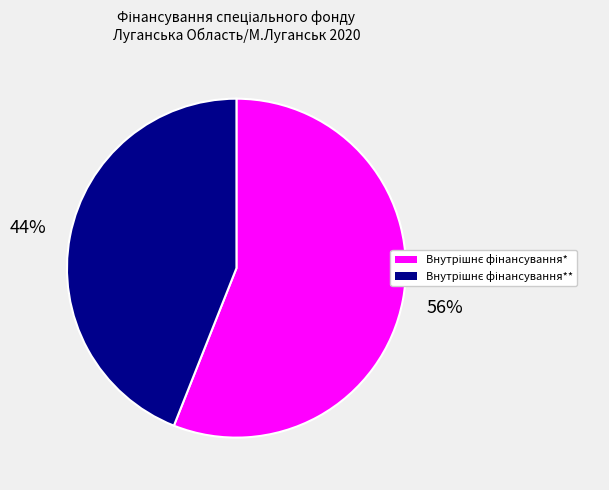

To the nearest percent, what is the average slice percentage?

50%